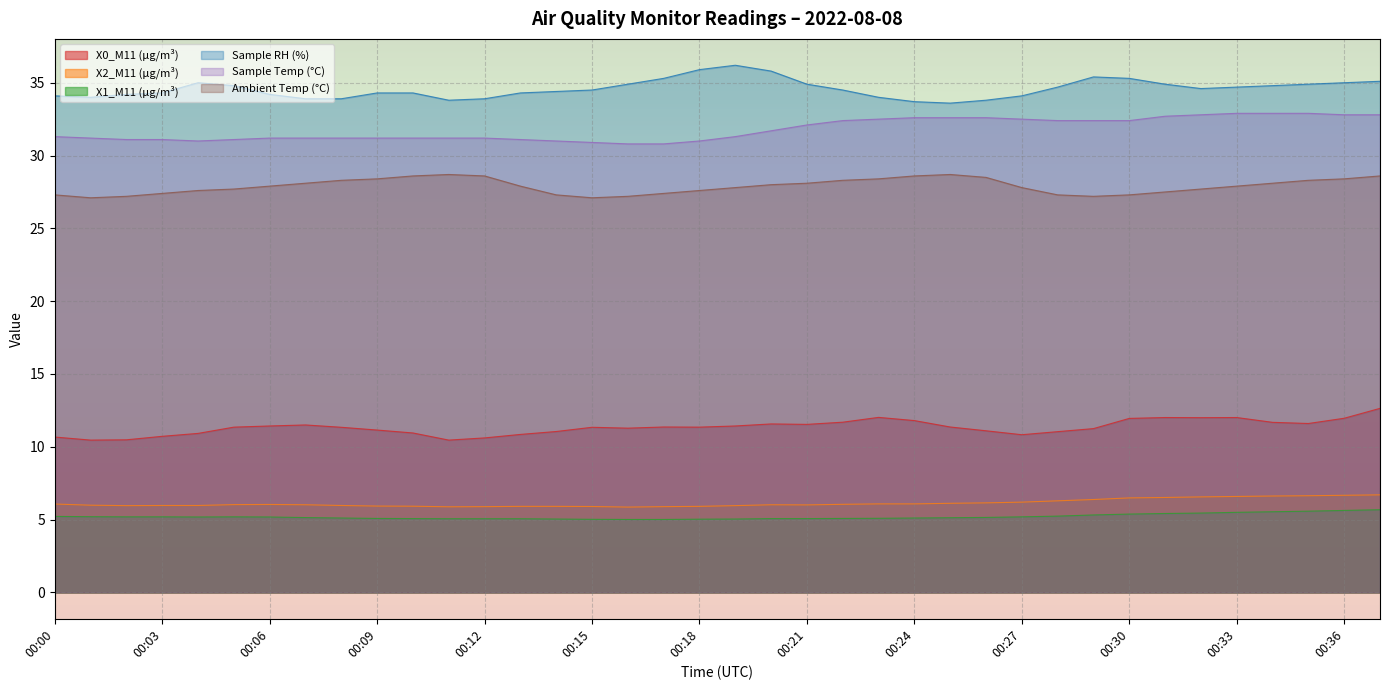

The Sample Temp (°C) series shows 31.0 at 00:04. True or false?

True